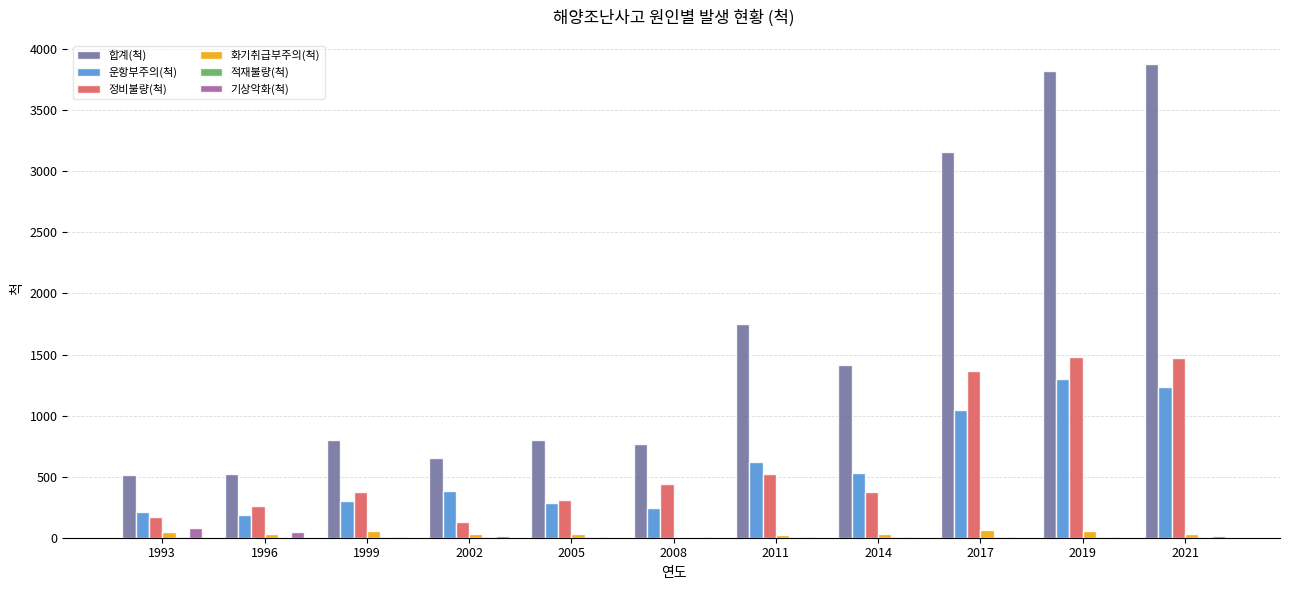

How many data points does each series have?

11